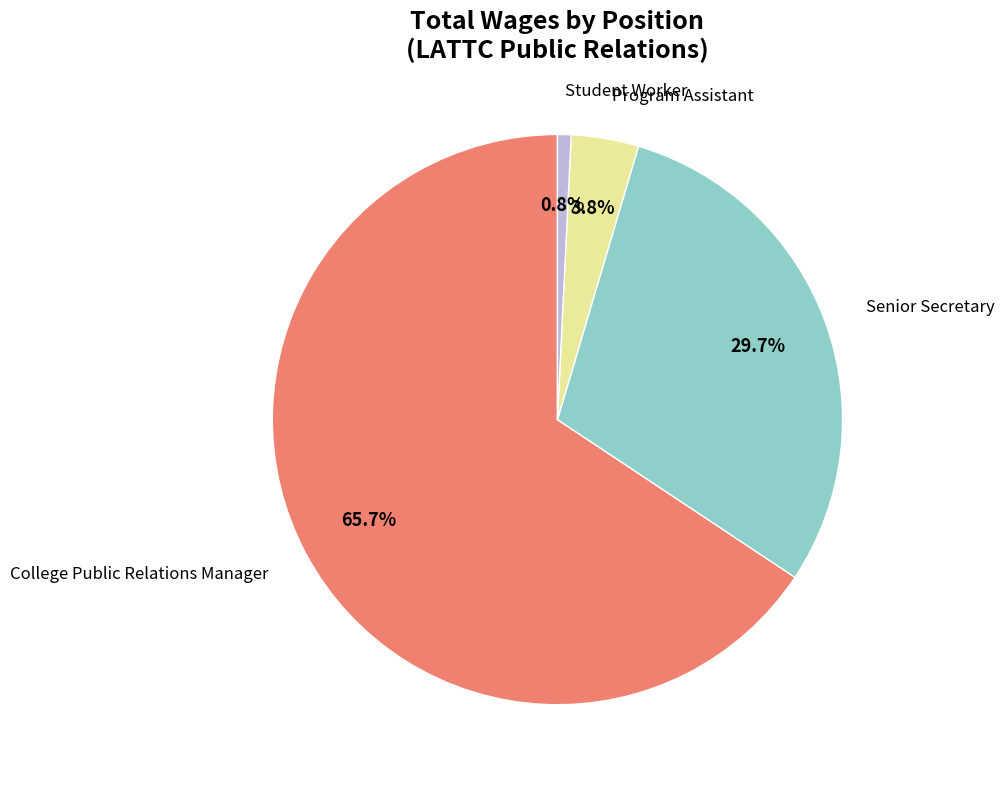

Is there a majority slice in this chart?

Yes